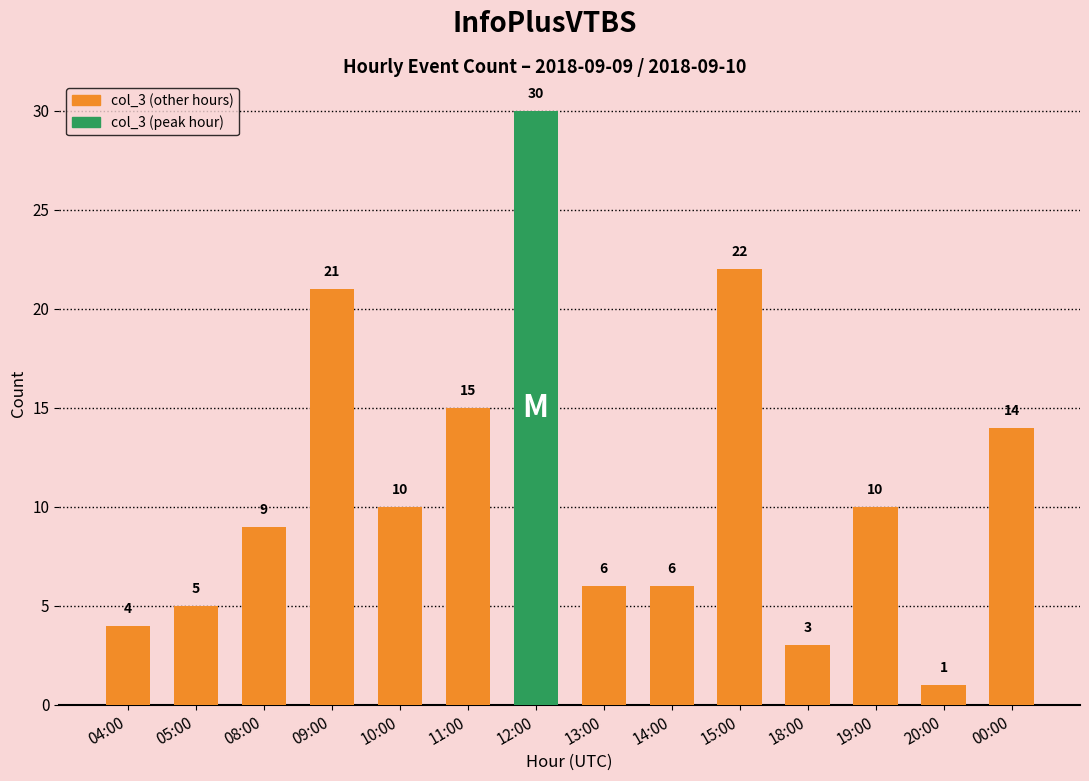

Where is the data nearest to the value 15?

11:00